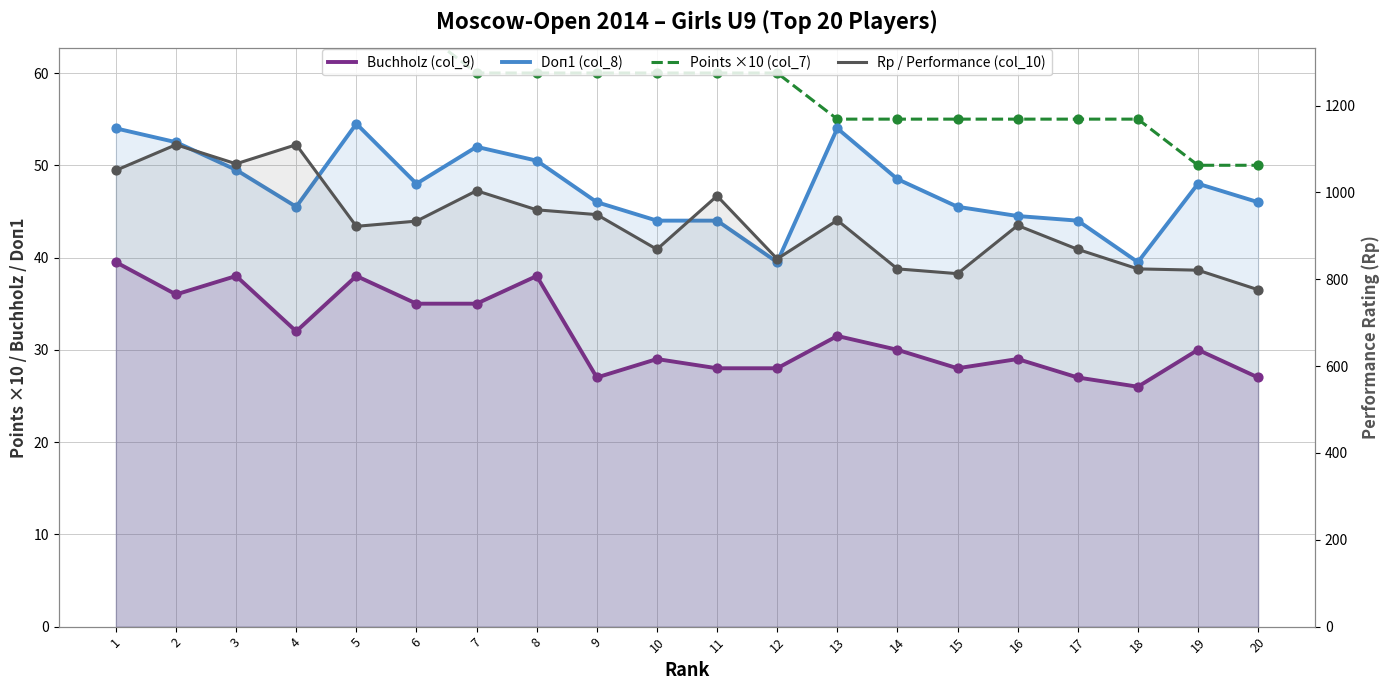

What is the total value across all series at 1?

1219.5